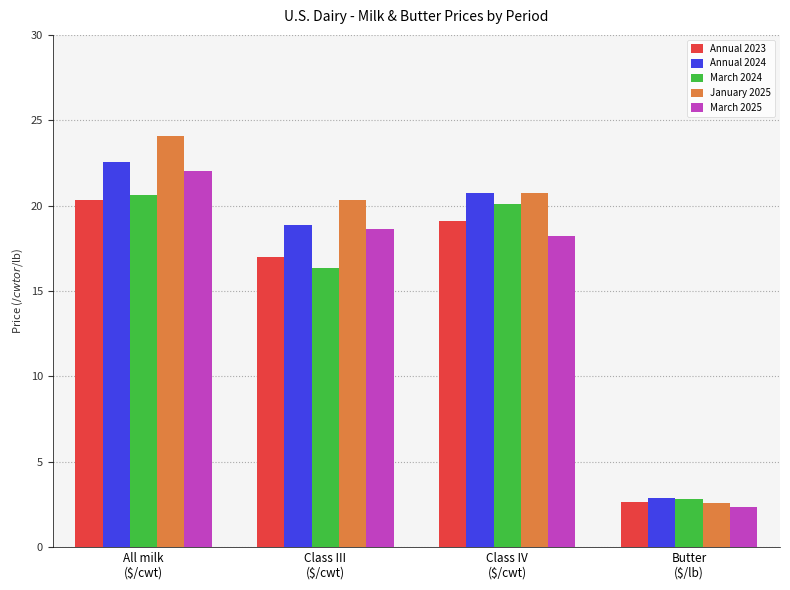

What is the spread (max minus min) of values at Class IV
($/cwt)?

2.5